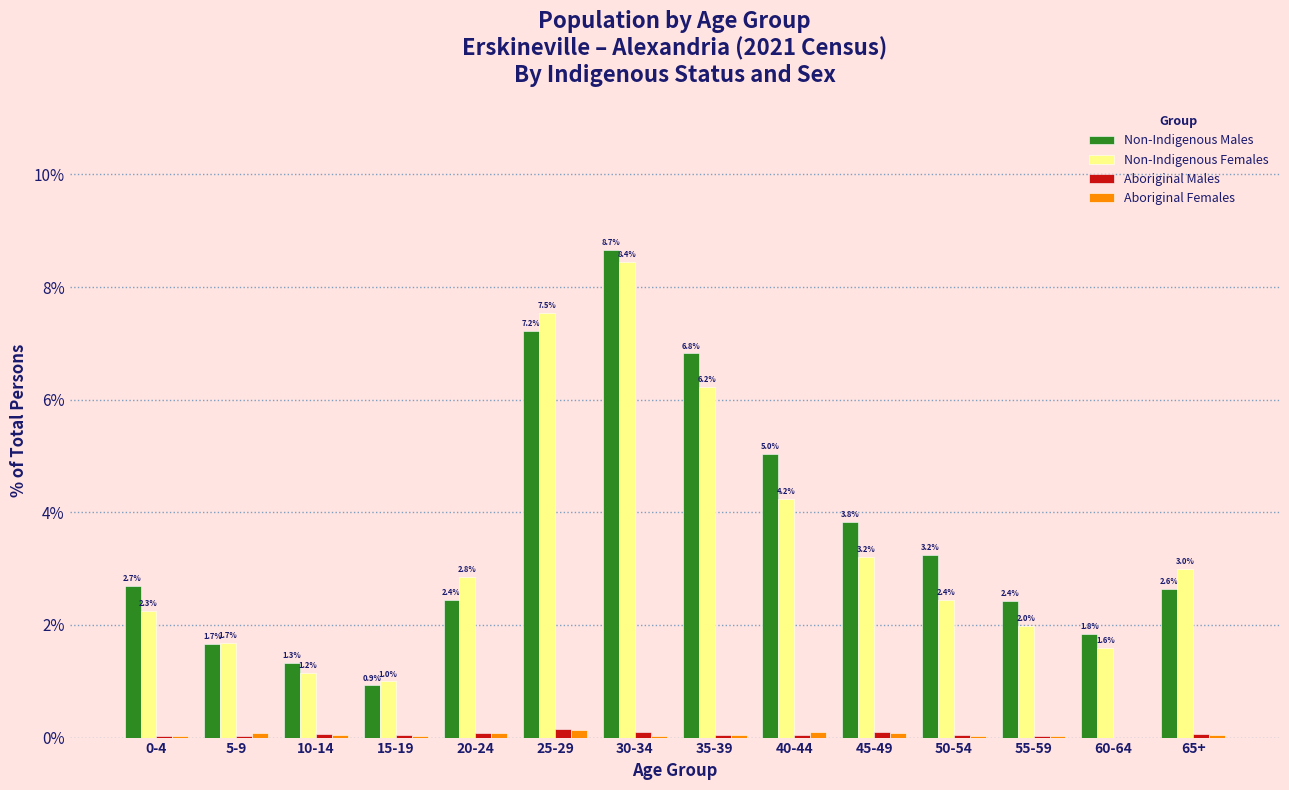

Which series changed the most between 30-34 and 35-39?

Non-Indigenous Females